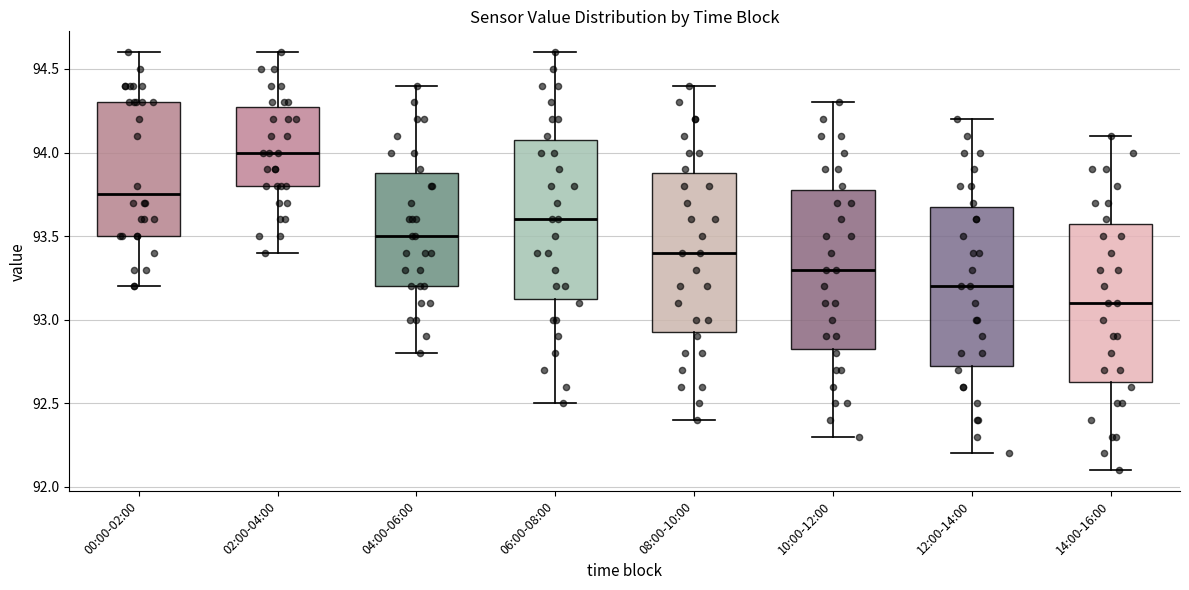

Reading left to right, transcribe this box plot: for each box, give where its median line is, the range the box spans, and where its two whiskers end, as read against the y-axis. The values are not printed on the chart, so give them approximately, as read against the axis.

00:00-02:00: median 93.75, box 93.50 to 94.30, whiskers 93.20 to 94.60
02:00-04:00: median 94.00, box 93.80 to 94.30, whiskers 93.40 to 94.60
04:00-06:00: median 93.50, box 93.20 to 93.90, whiskers 92.80 to 94.40
06:00-08:00: median 93.60, box 93.15 to 94.10, whiskers 92.50 to 94.60
08:00-10:00: median 93.40, box 92.95 to 93.90, whiskers 92.40 to 94.40
10:00-12:00: median 93.30, box 92.85 to 93.80, whiskers 92.30 to 94.30
12:00-14:00: median 93.20, box 92.75 to 93.70, whiskers 92.20 to 94.20
14:00-16:00: median 93.10, box 92.65 to 93.60, whiskers 92.10 to 94.10